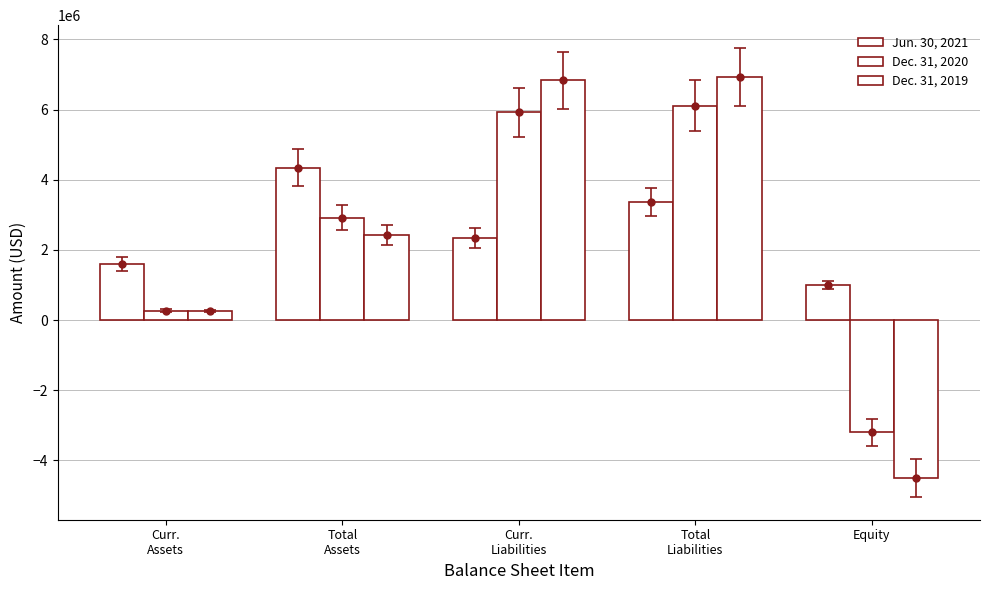

What is the average value of the Jun. 30, 2021 series?

2523948